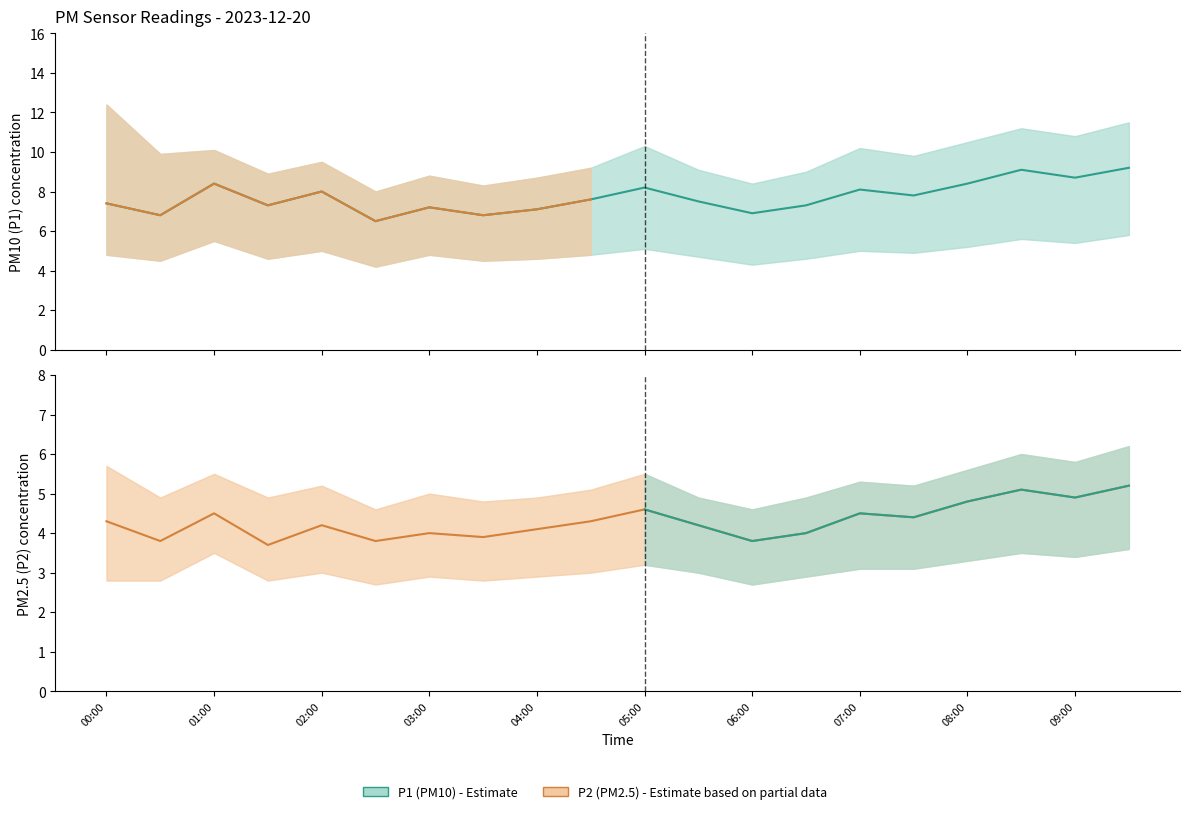

True or false: P2 has a value of 7.0 at 07:00.

False